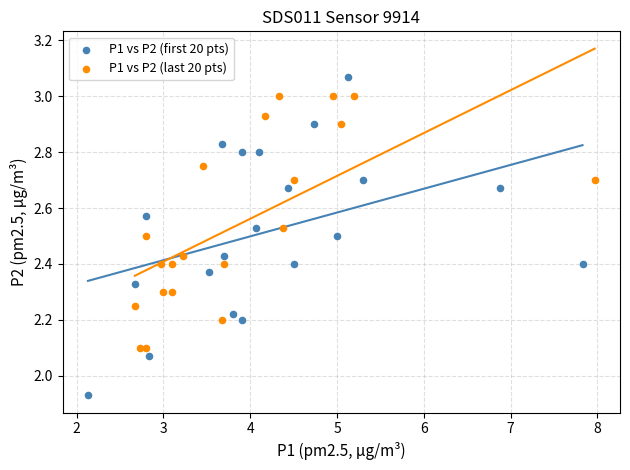

Which series has the widest spread of Y values?

P1 vs P2 (first 20 pts)